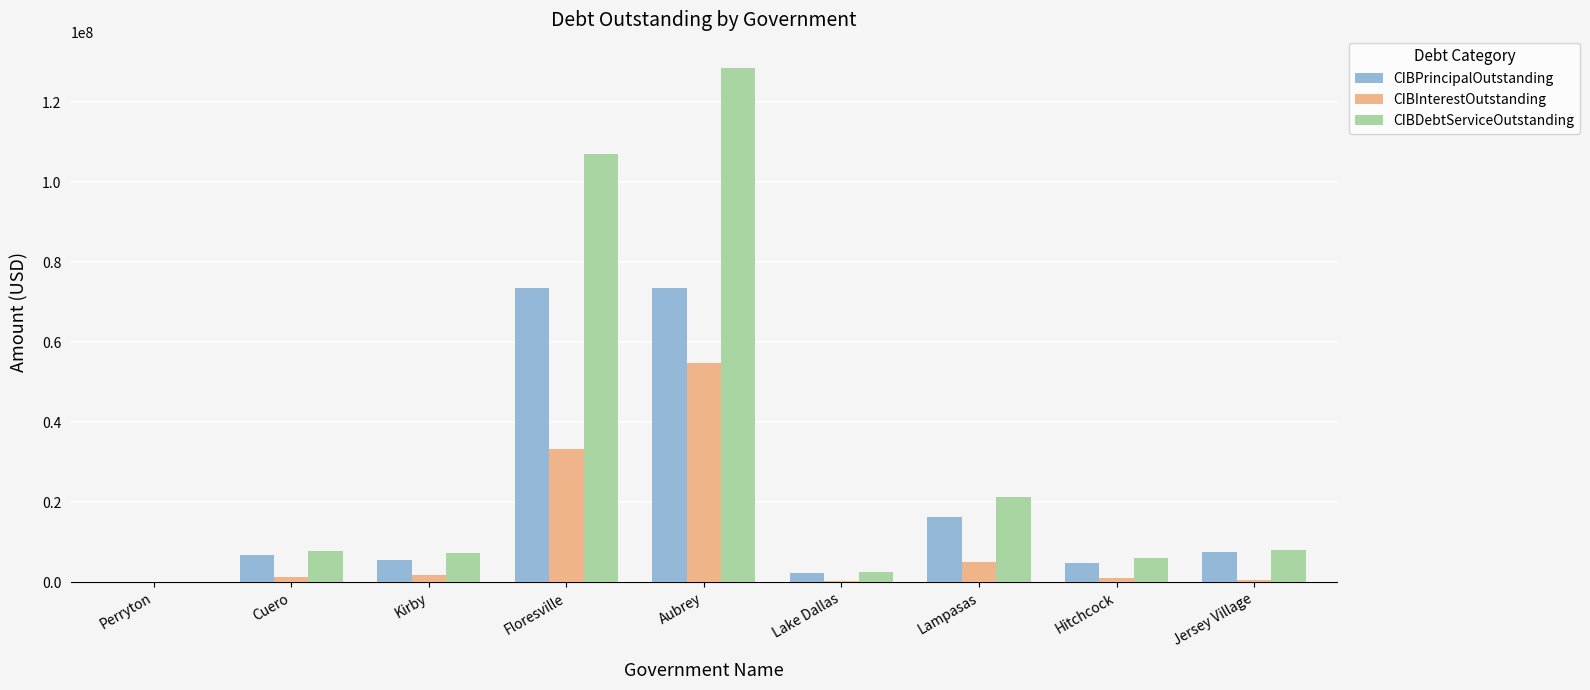

Does the chart contain stacked bars?

No